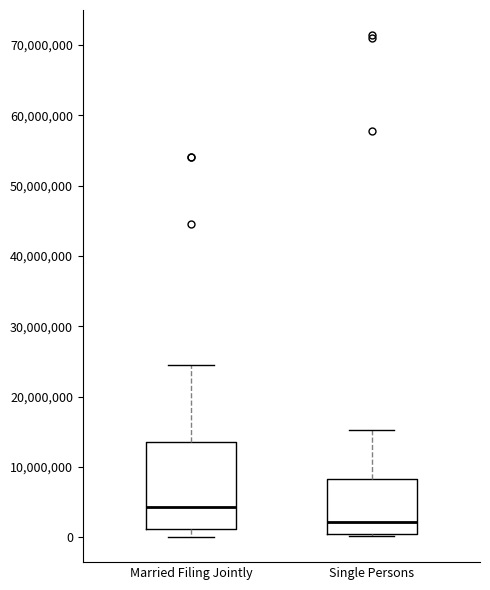

Which box has the lowest median line?

Single Persons